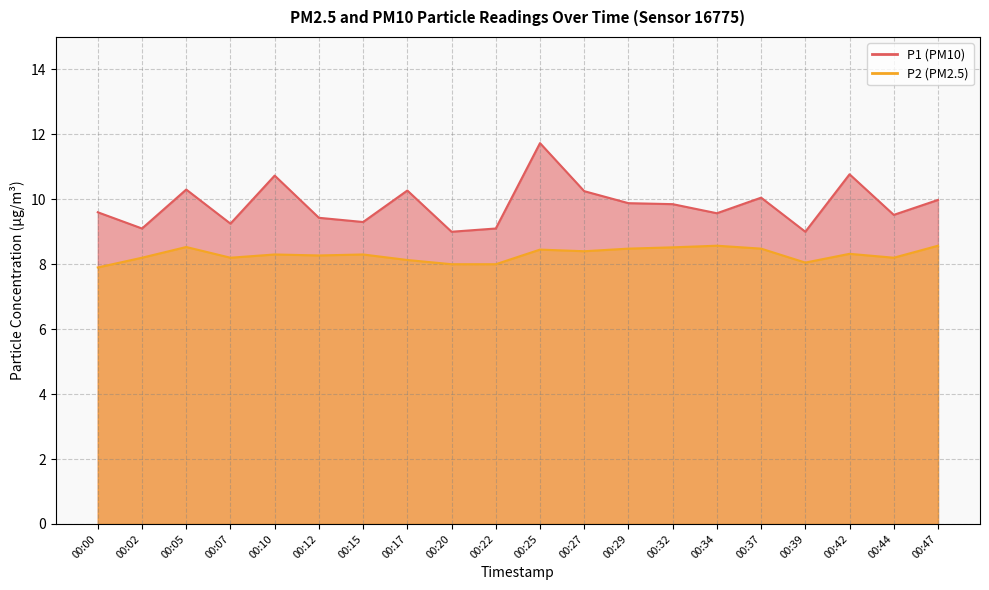

Rank the series by their maximum value, from highest to lowest.

P1, P2